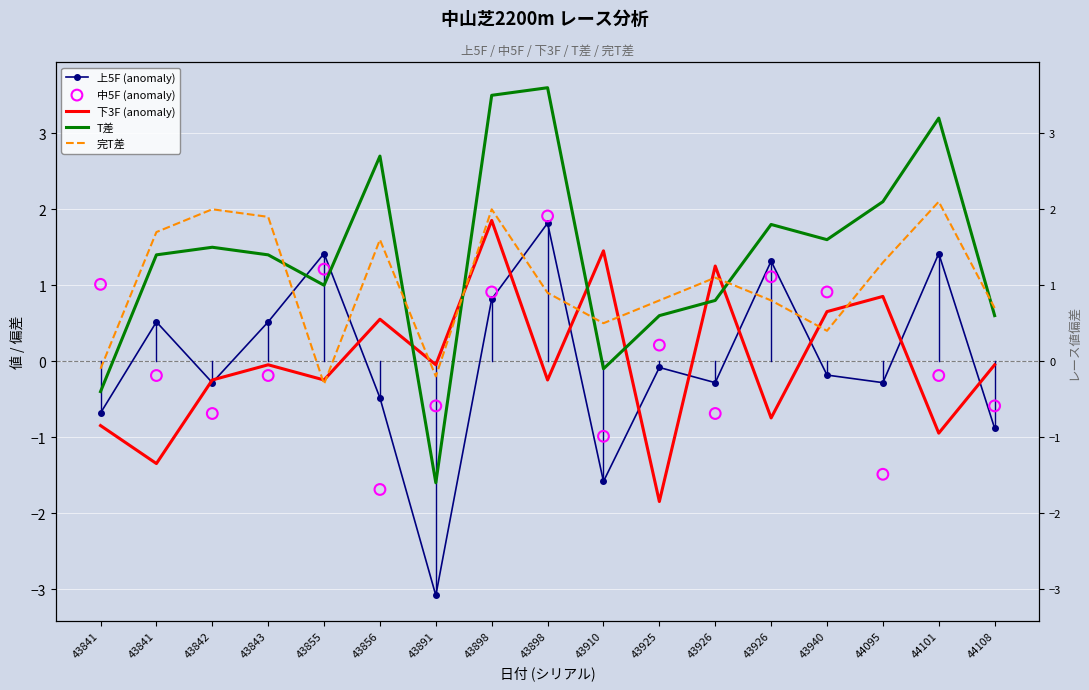

What are all the series names shown in the legend?

上5F (anomaly), 下3F (anomaly), T差, 完T差, 中5F (anomaly)